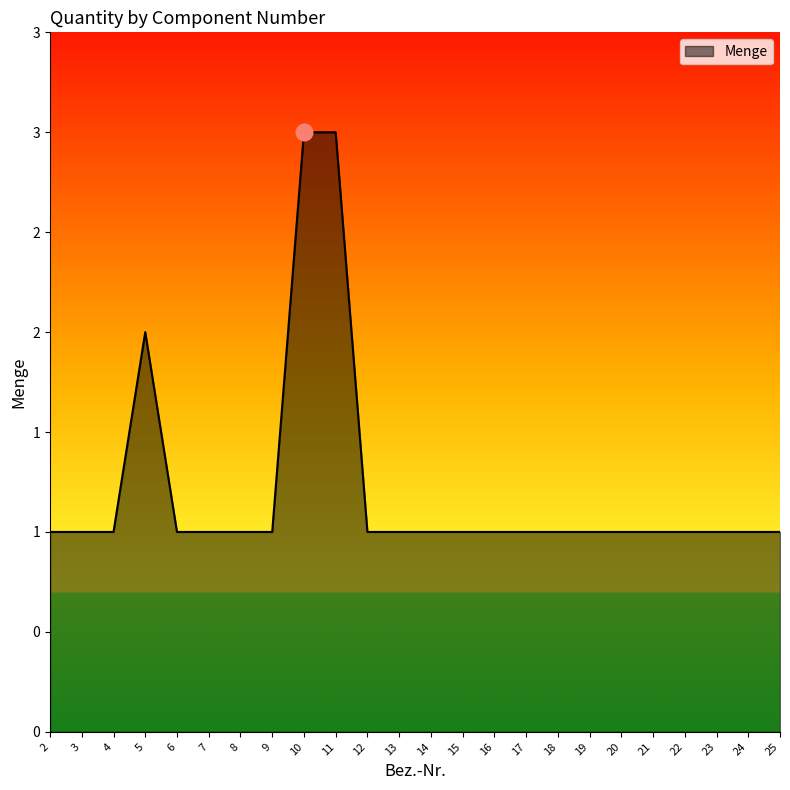

Reading left to right, extract all data points from this chart.

2=1	3=1	4=1	5=2	6=1	7=1	8=1	9=1	10=3	11=3	12=1	13=1	14=1	15=1	16=1	17=1	18=1	19=1	20=1	21=1	22=1	23=1	24=1	25=1